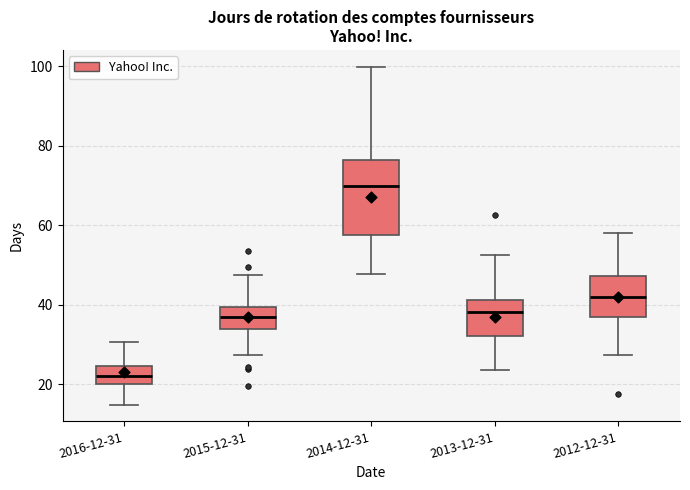

Which box has the lowest median line?

2016-12-31